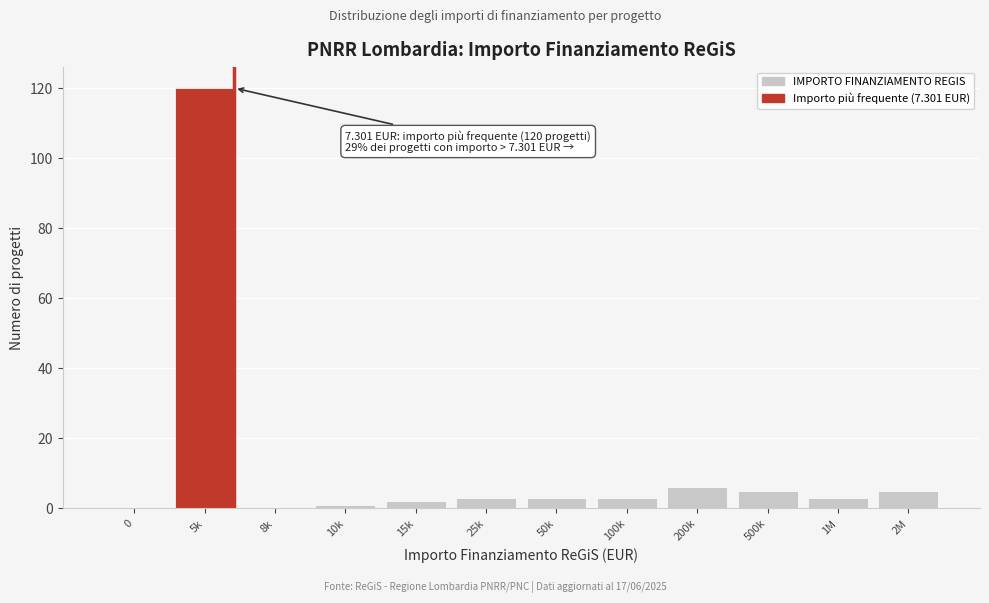

Reading left to right, extract all data points from this chart.

0=0	5k=120	8k=0	10k=1	15k=2	25k=3	50k=3	100k=3	200k=6	500k=5	1M=3	2M=5